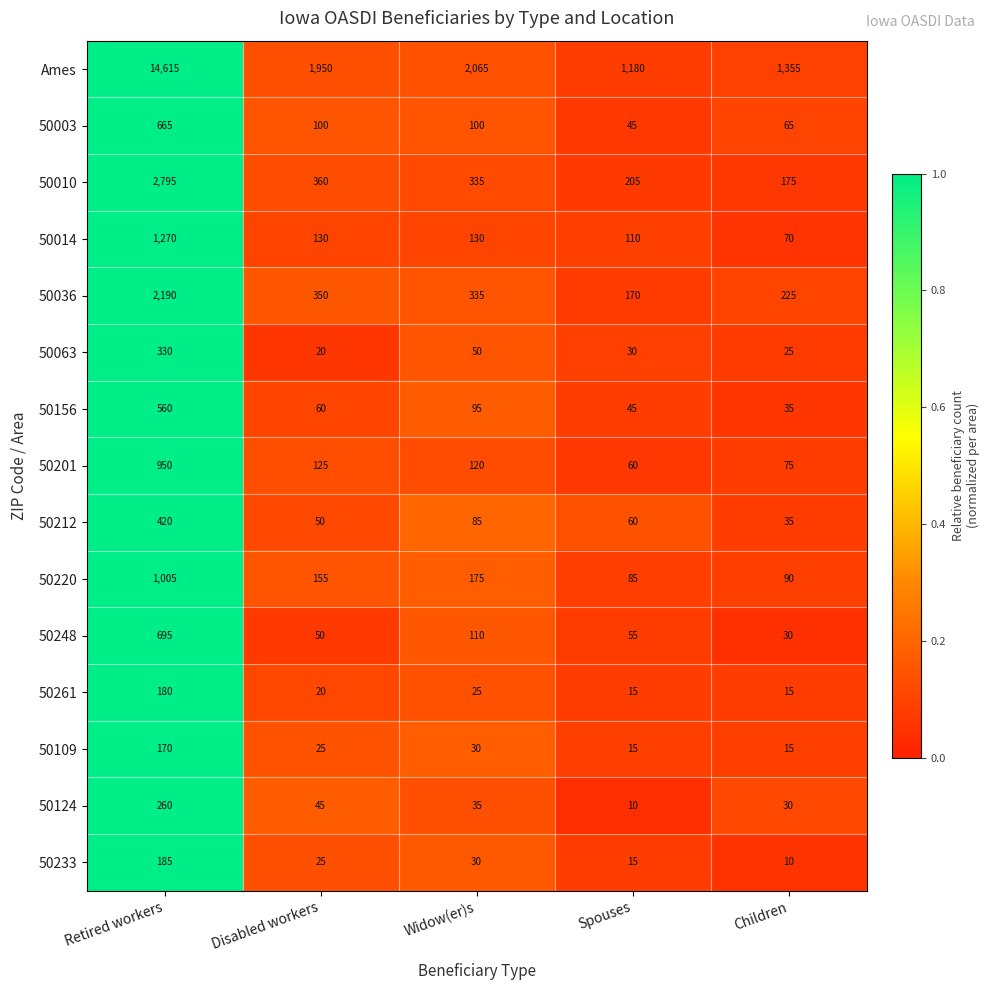

Count the number of categories in the chart.

5